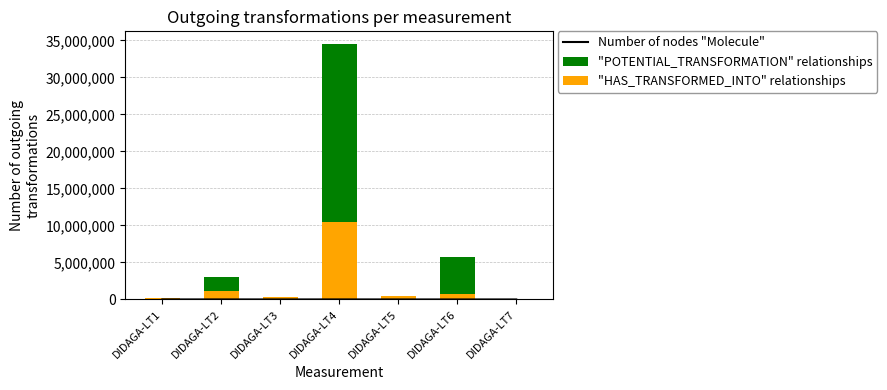

Which series has the widest spread of values?

"POTENTIAL_TRANSFORMATION" relationships